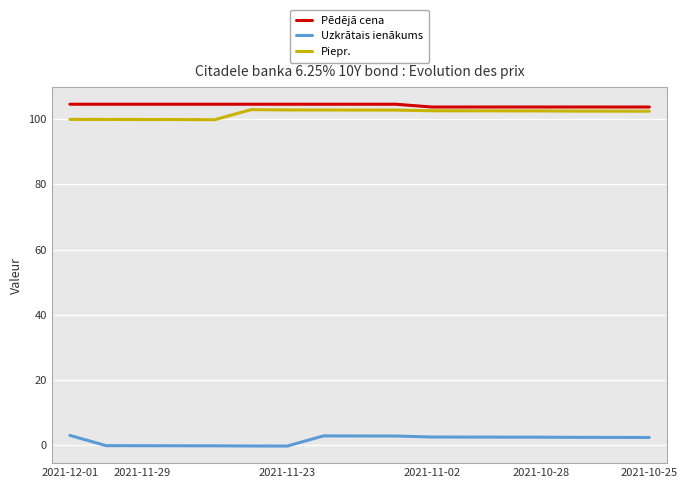

What is the lowest value of the Piepr. series?

99.8